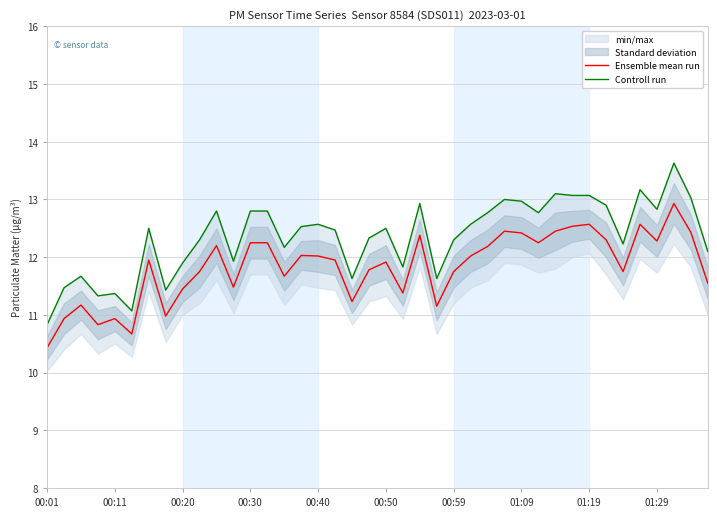

Is it true that Ensemble mean run equals 10.9 at 00:11?

True